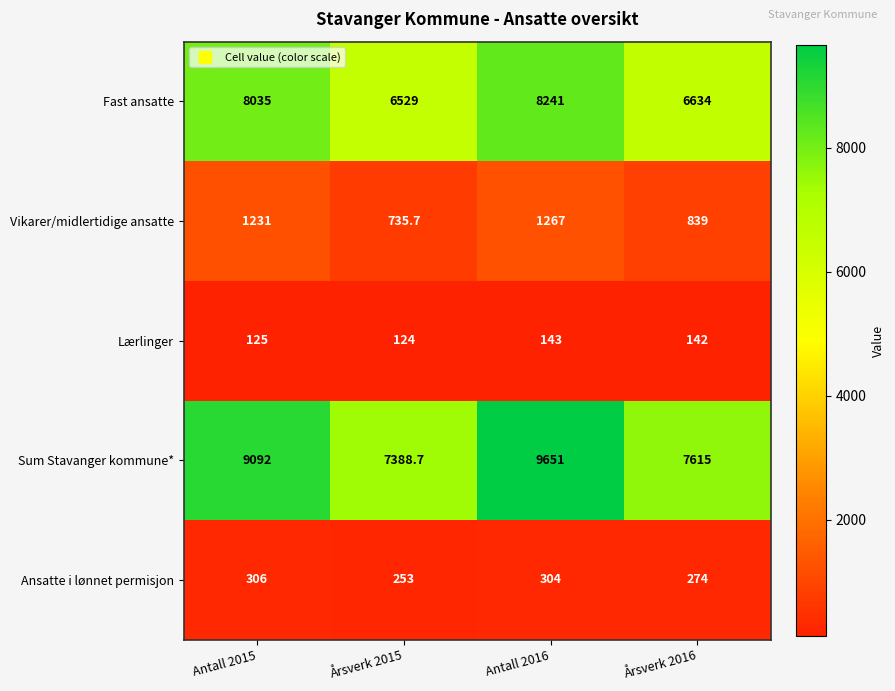

What value does the Fast ansatte series have at Antall 2016?

8241.0